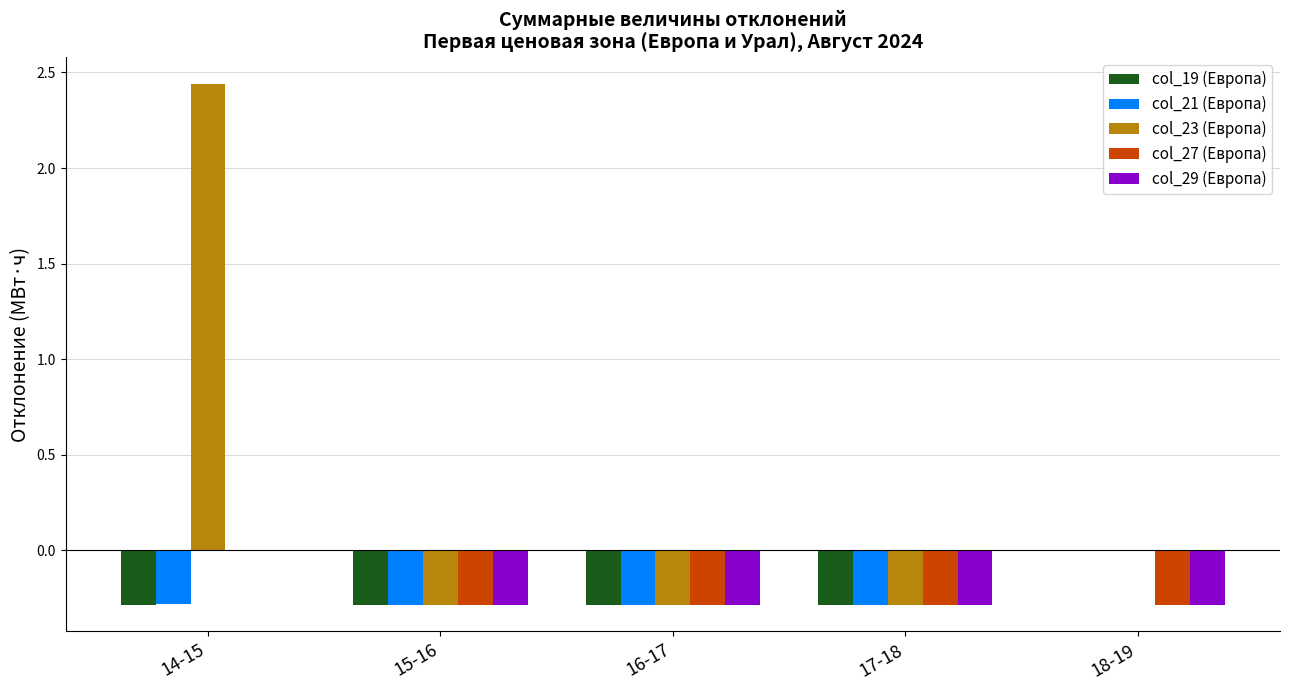

Are the bars grouped side by side (vs. stacked)?

Yes